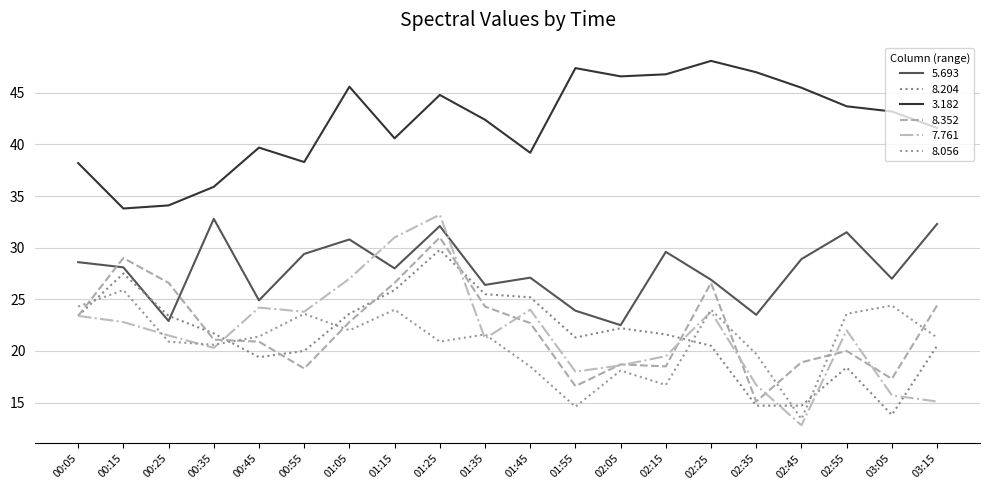

The value of 5.693 at 02:15 is 29.6. True or false?

True